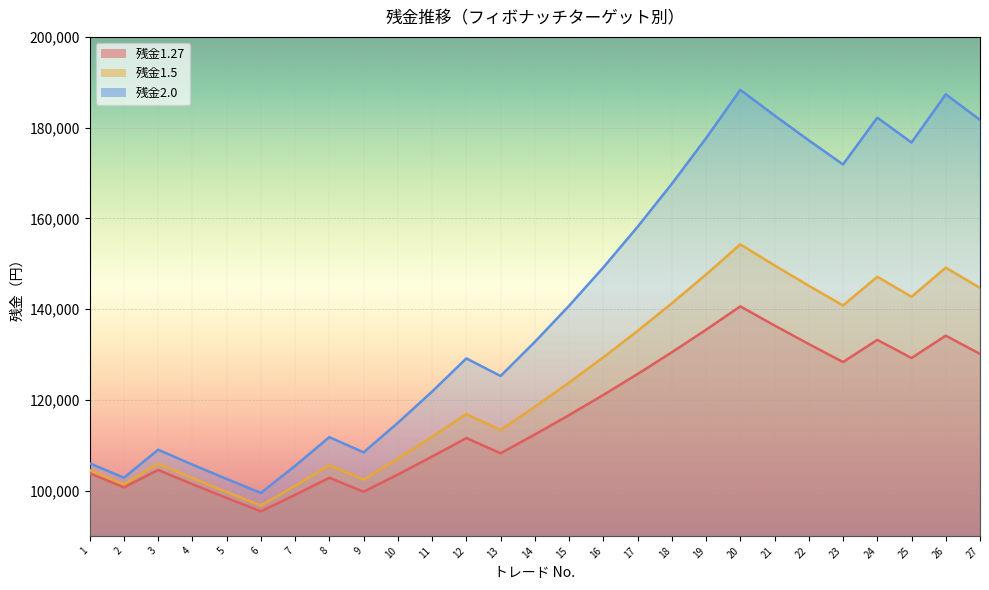

True or false: 残金2.0 and 残金1.27 cross at least once.

False